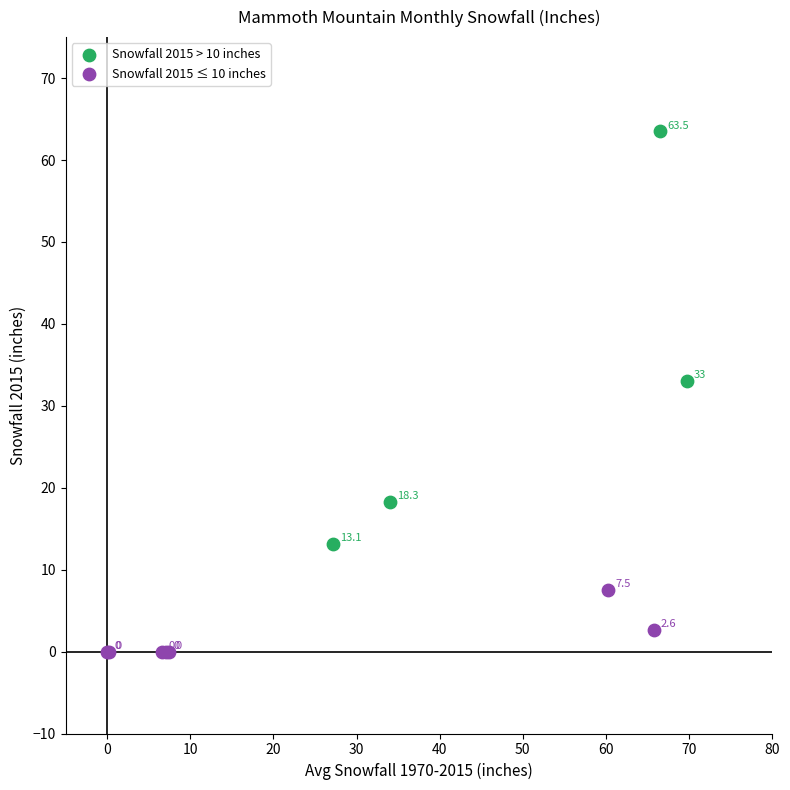

Which series has the largest Y range (max minus min)?

Snowfall 2015 > 10 inches